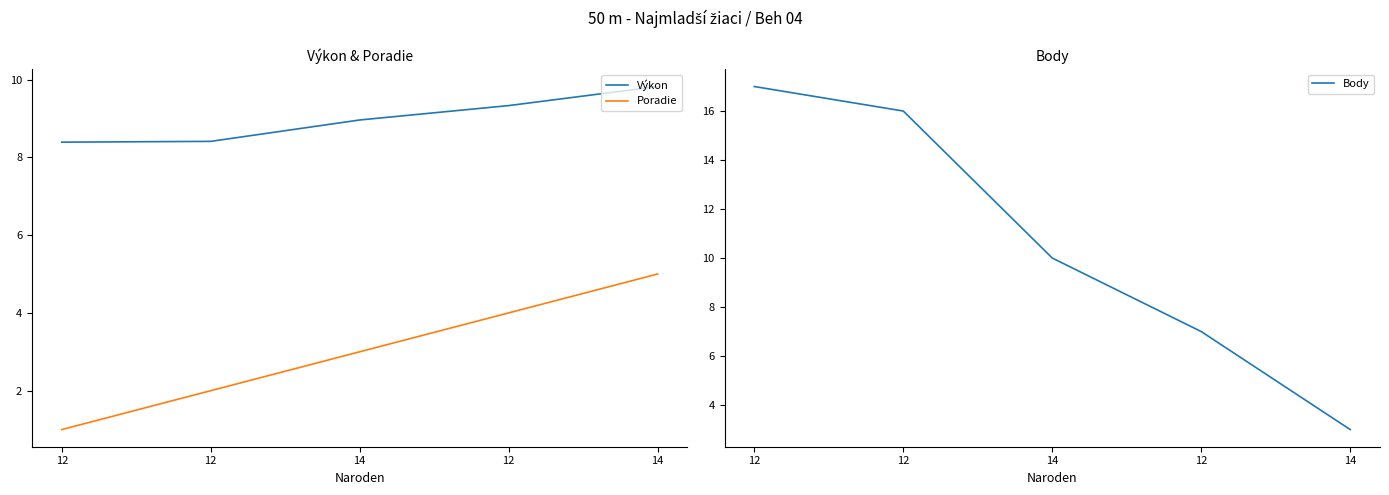

Does the chart have visible grid lines?

No